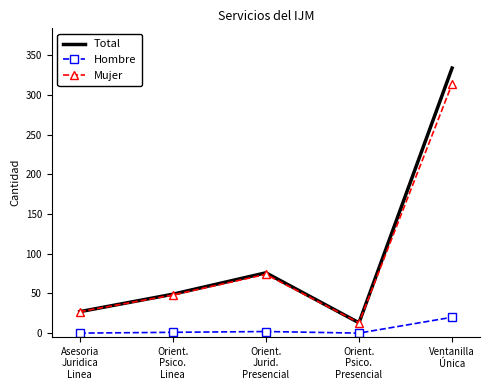

Where is the first local maximum for Mujer?

Orient.
Jurid.
Presencial